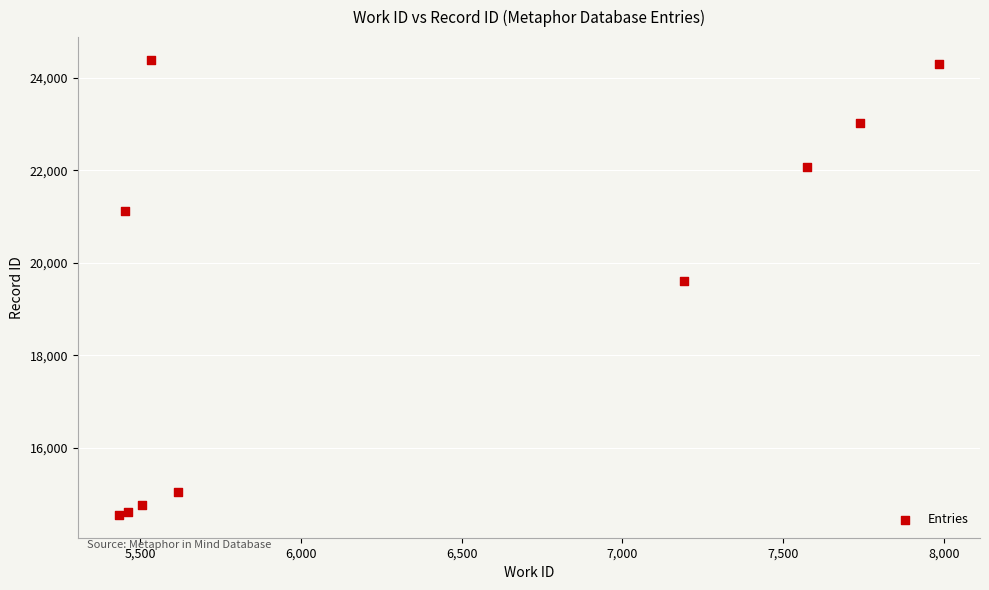

What Y value in the scatter plot is closest to 19466?

19596